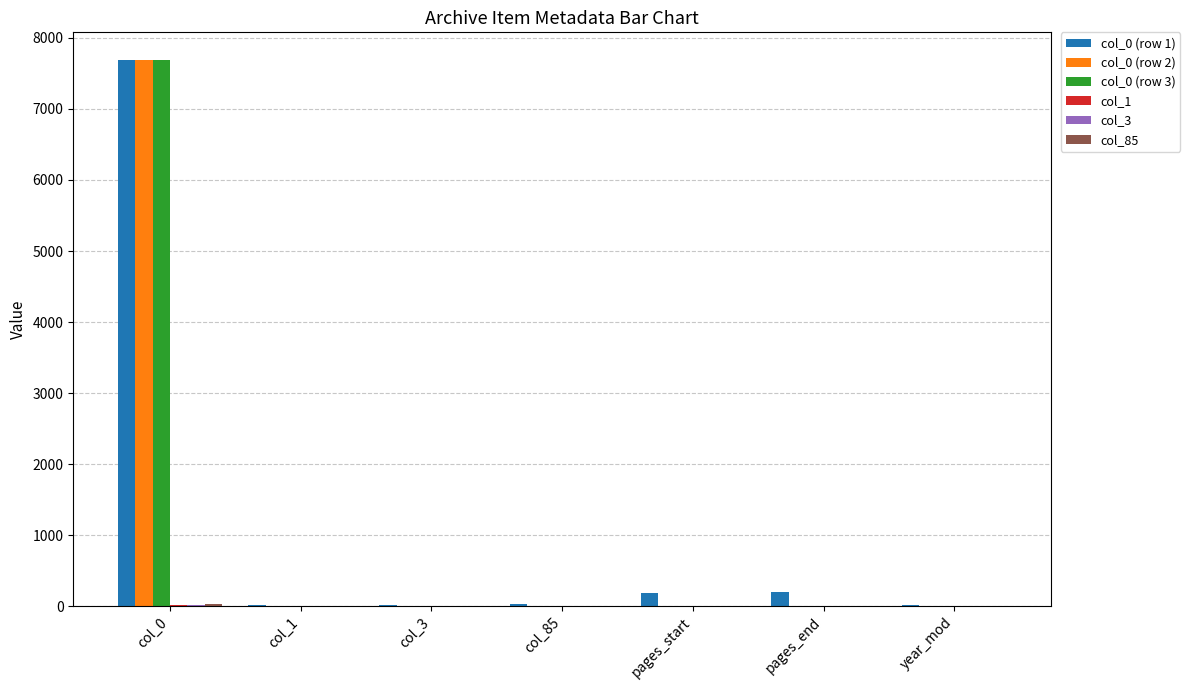

How many distinct data groups are displayed?

6